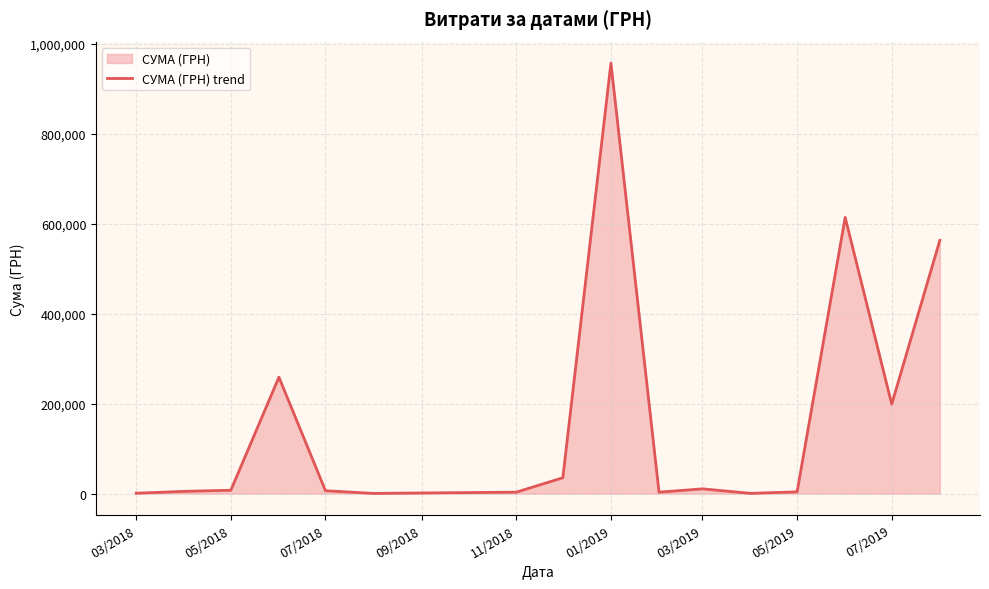

At which category does the chart reach its peak across all series?

01/2019